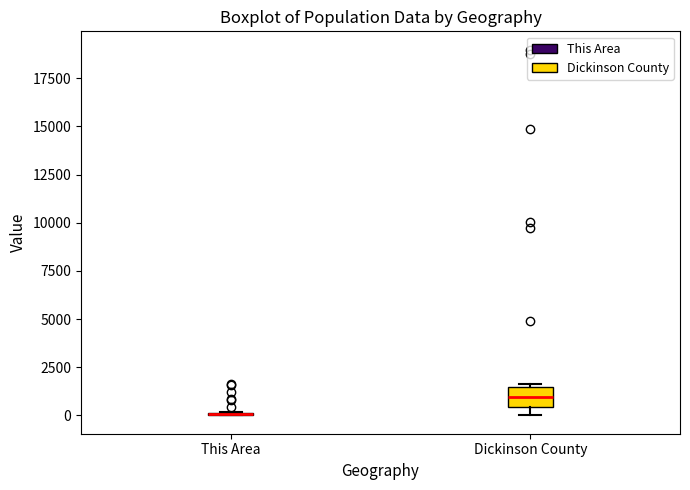

Reading left to right, transcribe this box plot: for each box, give where its median line is, the range the box spans, and where its two whiskers end, as read against the y-axis. The values are not printed on the chart, so give them approximately, as read against the axis.

This Area: box collapsed to a line at 0, whiskers 0 to 0
Dickinson County: median 1000, box 500 to 1500, whiskers 0 to 1500 (just above the box's upper edge)